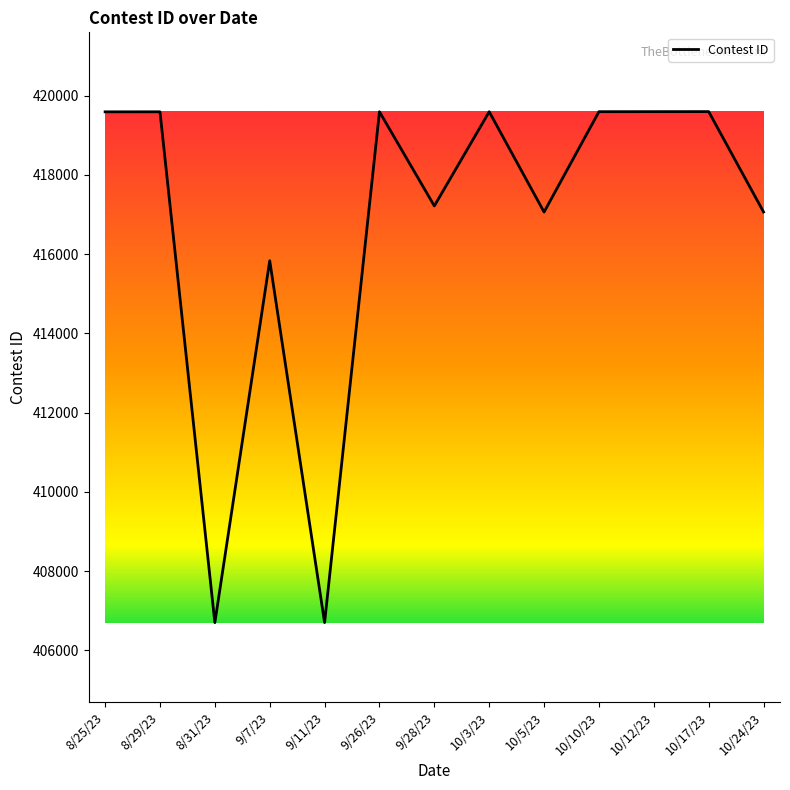

What value does the data have at 10/3/23, to the nearest 50?

419600